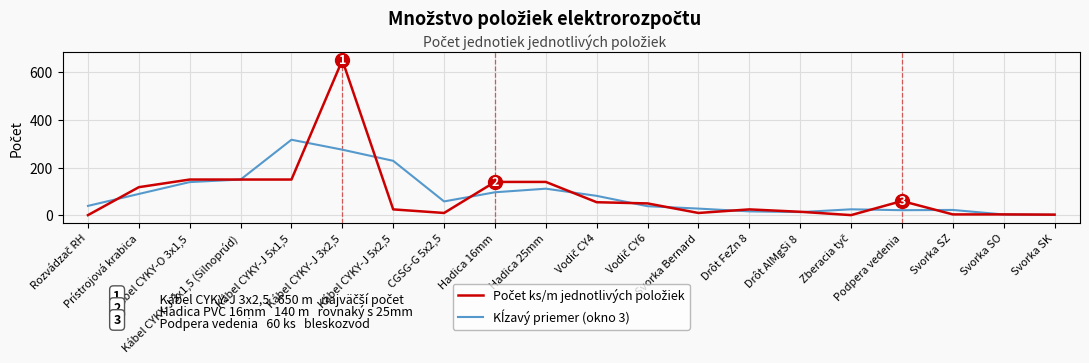

What is the maximum value shown in the chart?

650.0